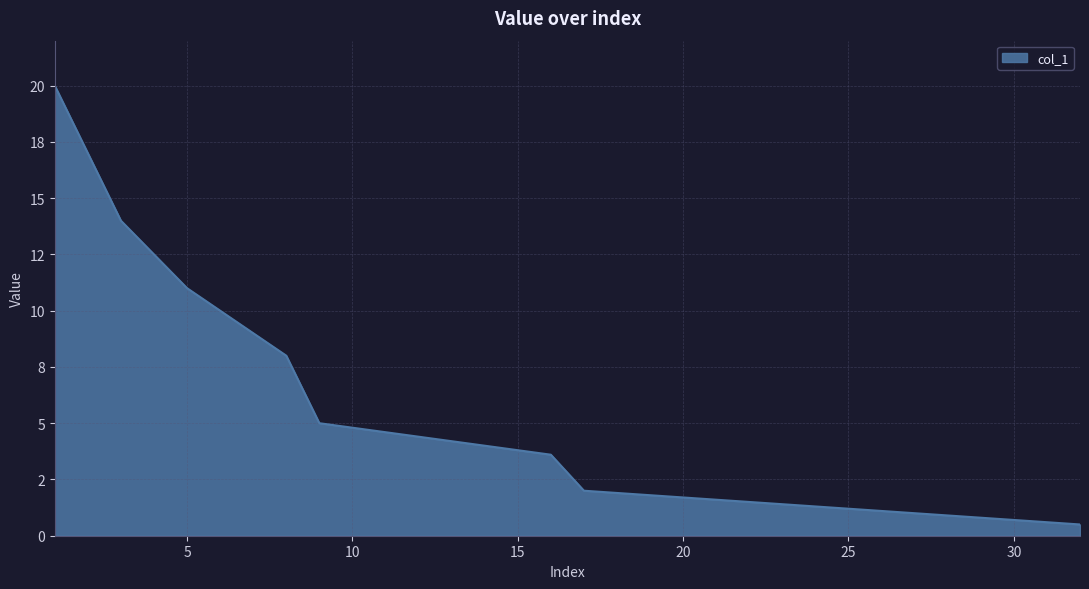

True or false: there are more than 0 points higher than both neighbors.

False